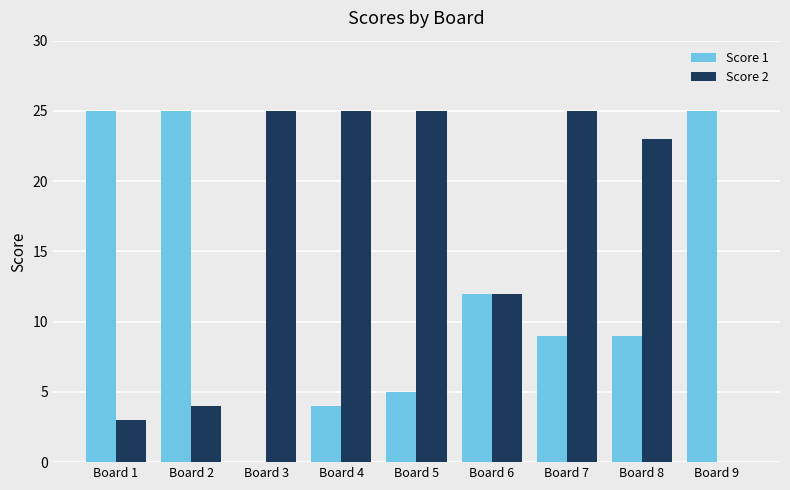

Where does the Score 1 series first go above 9?

Board 1